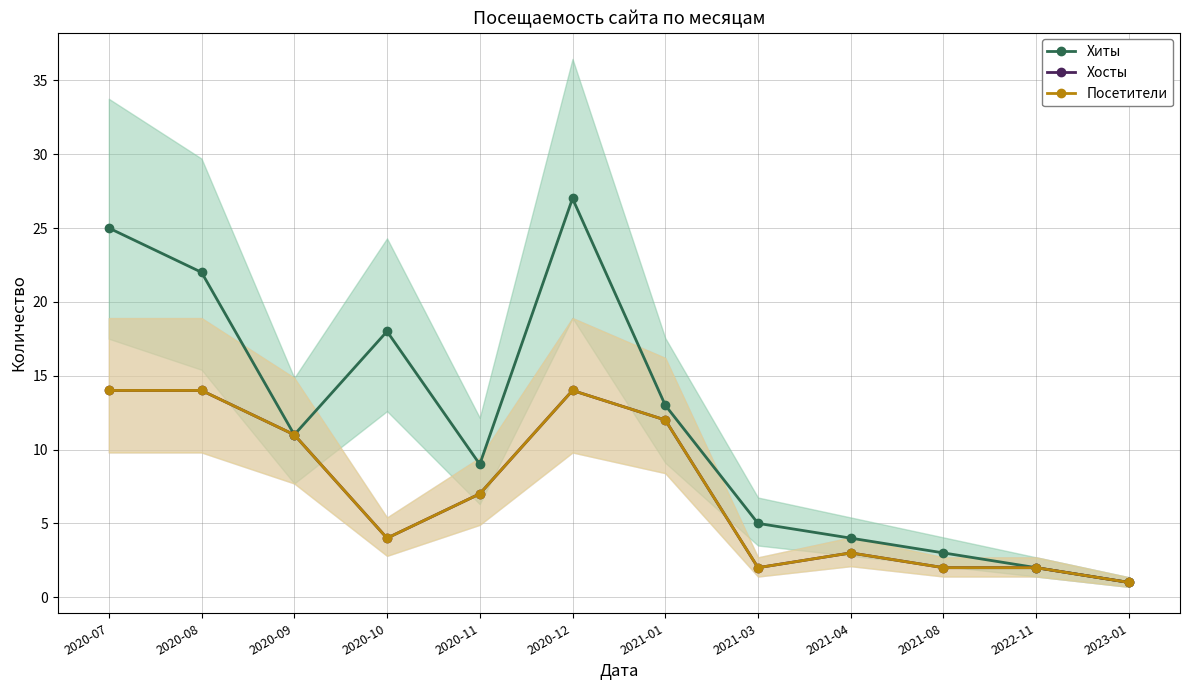

True or false: Хиты and Хосты intersect in this chart.

False